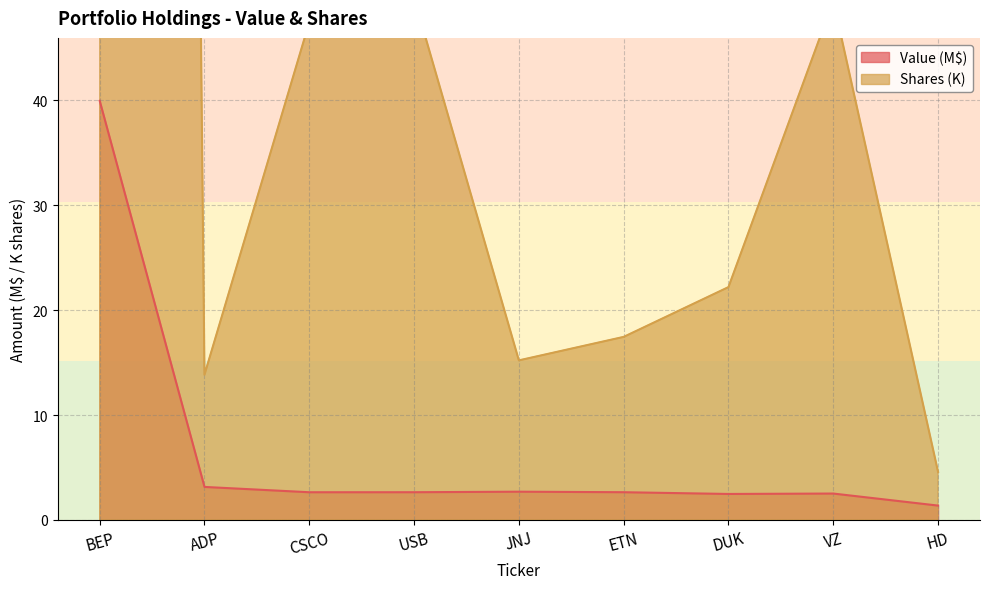

True or false: Value and Shares or principal amount intersect in this chart.

False